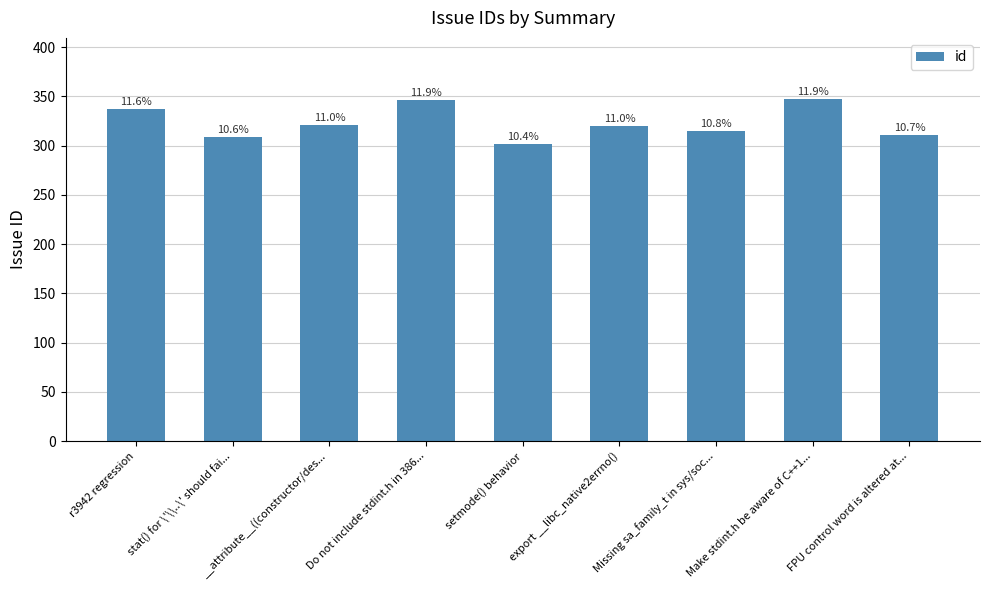

How many bars are there in total?

9